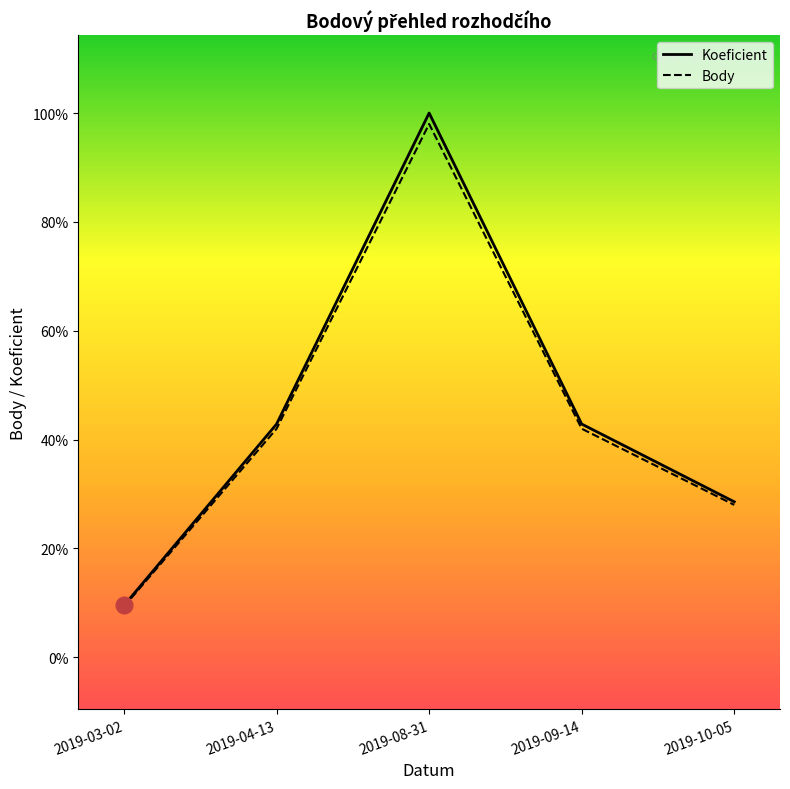

Between 2019-04-13 and 2019-08-31, which series saw the biggest shift?

Koeficient